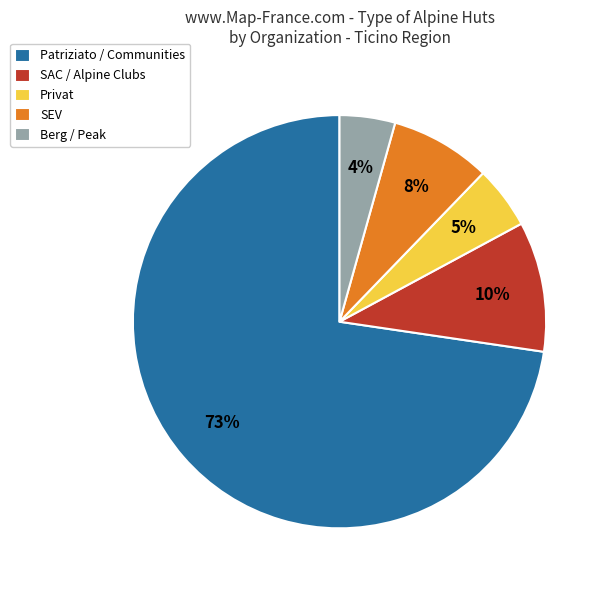

Which has a higher value, Patriziato / Communities or Berg / Peak?

Patriziato / Communities